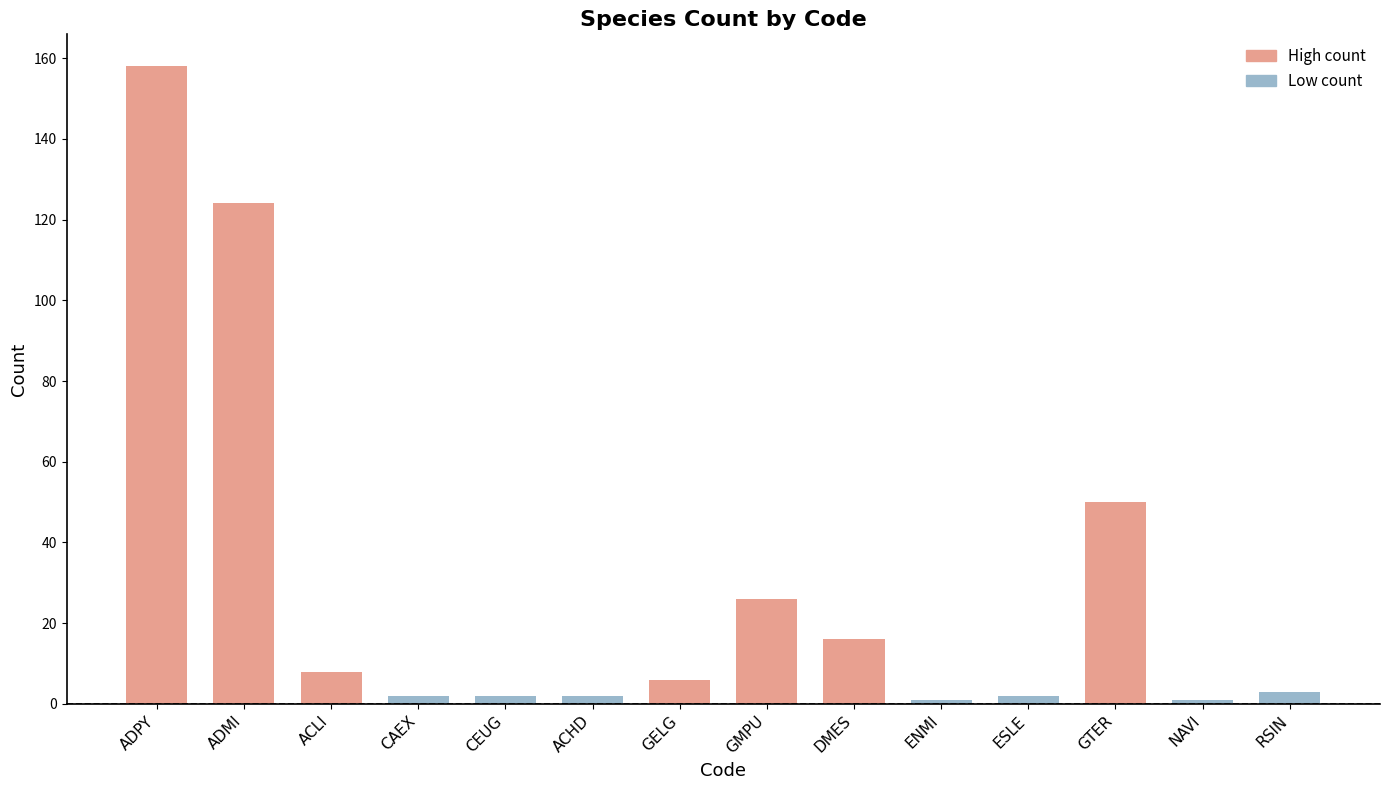

What is the value of the 10th bar from the left?

1